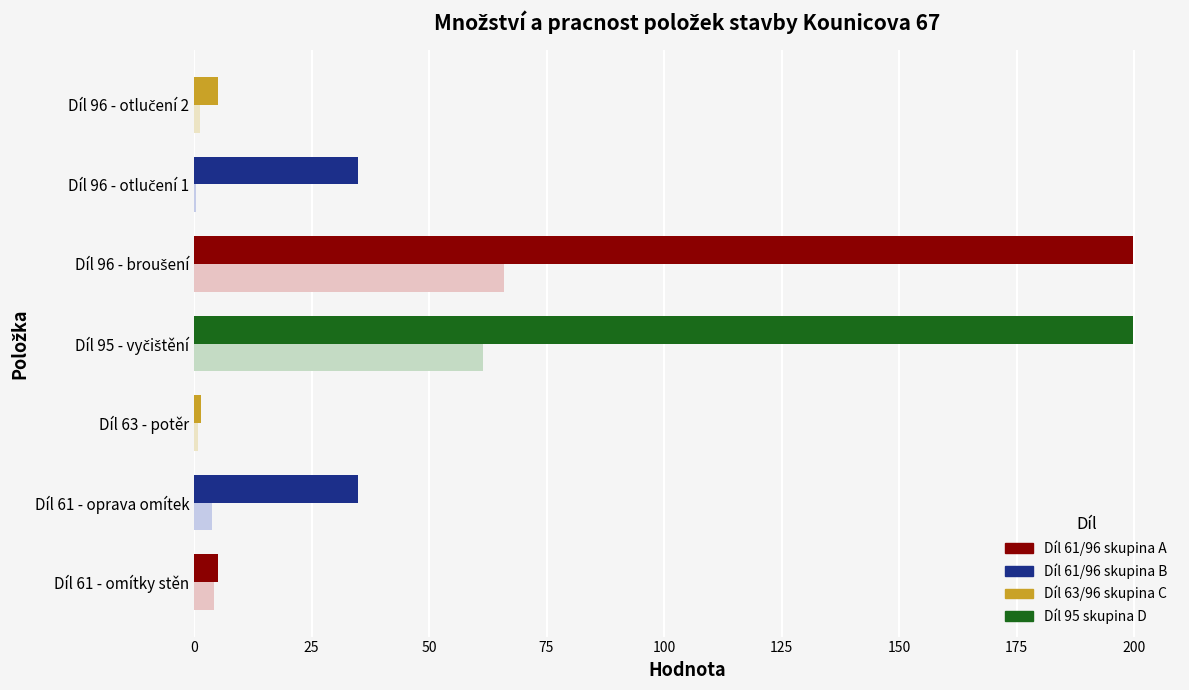

What is the greatest value displayed?

199.8